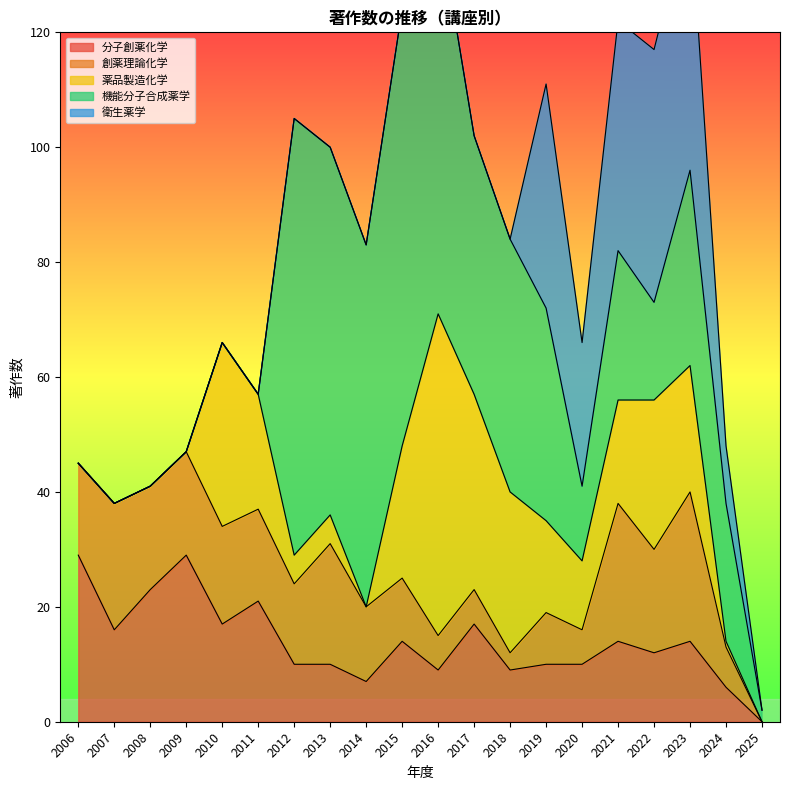

Is the value of 衛生薬学 at 2010 greater than the value of 機能分子合成薬学 at 2019?

No